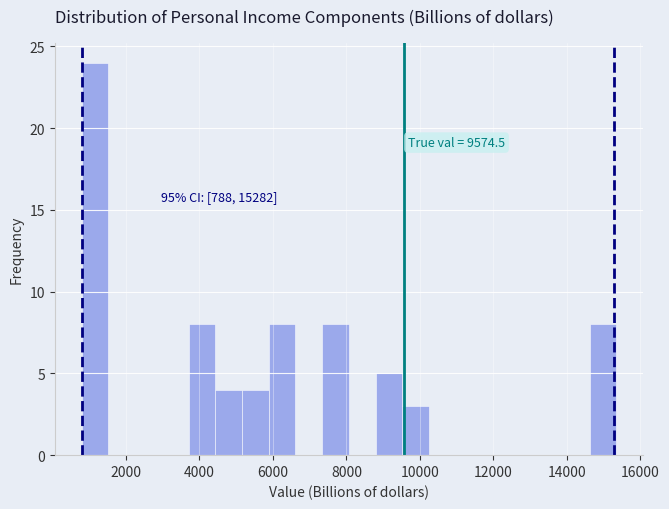

Read against the x-axis, roughly where is the centre of the tallest bar?

1200